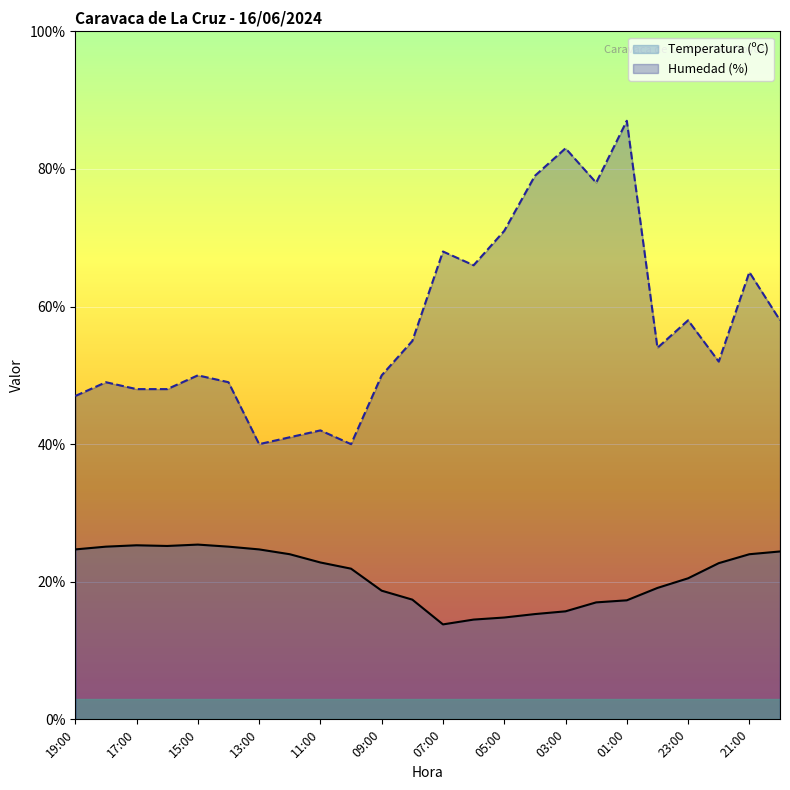

What is the maximum value shown in the chart?

87.0